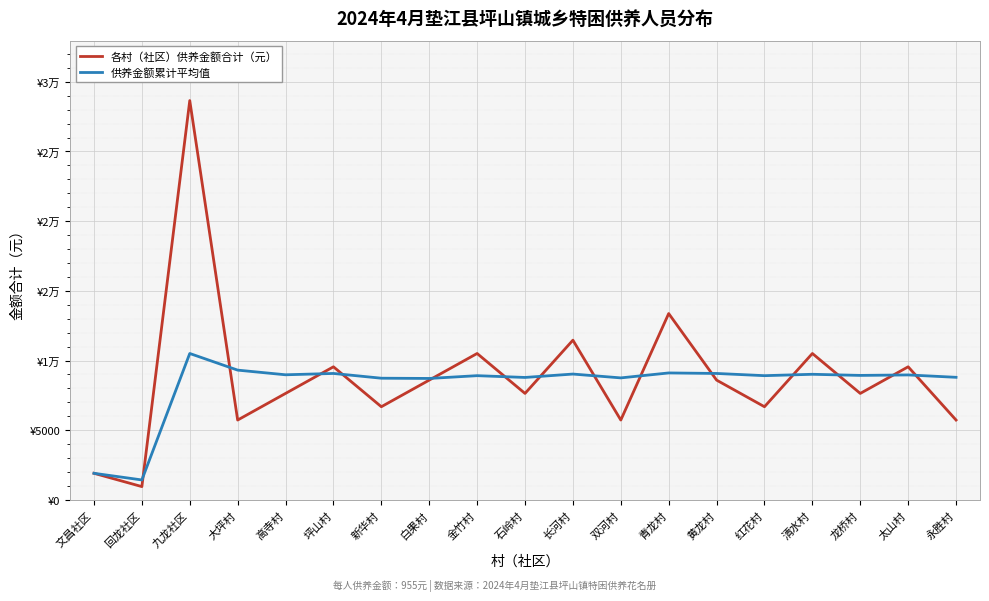

List the labels in order of 供养金额累计平均值 value, smallest first.

回龙社区, 文昌社区, 白果村, 新华村, 双河村, 石岭村, 永胜村, 金竹村, 红花村, 龙桥村, 太山村, 高寺村, 清水村, 长河村, 坪山村, 黄龙村, 青龙村, 大坪村, 九龙社区